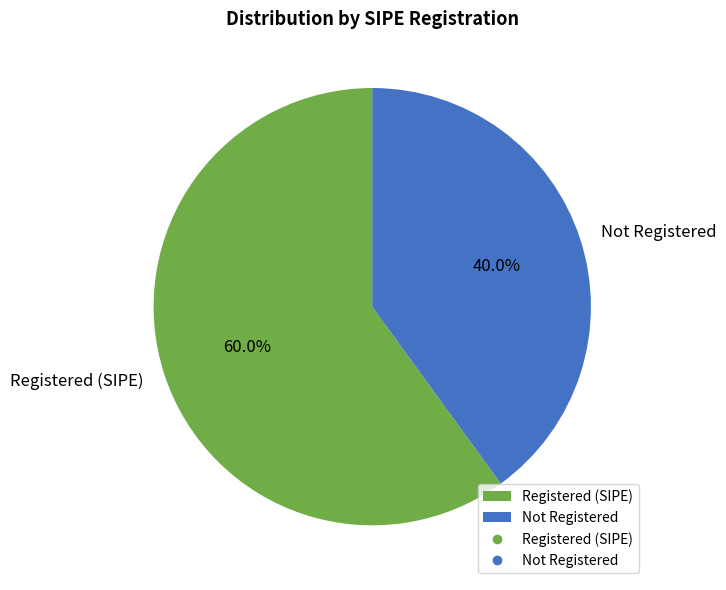

Does Registered (SIPE) account for over 50% of the chart?

Yes